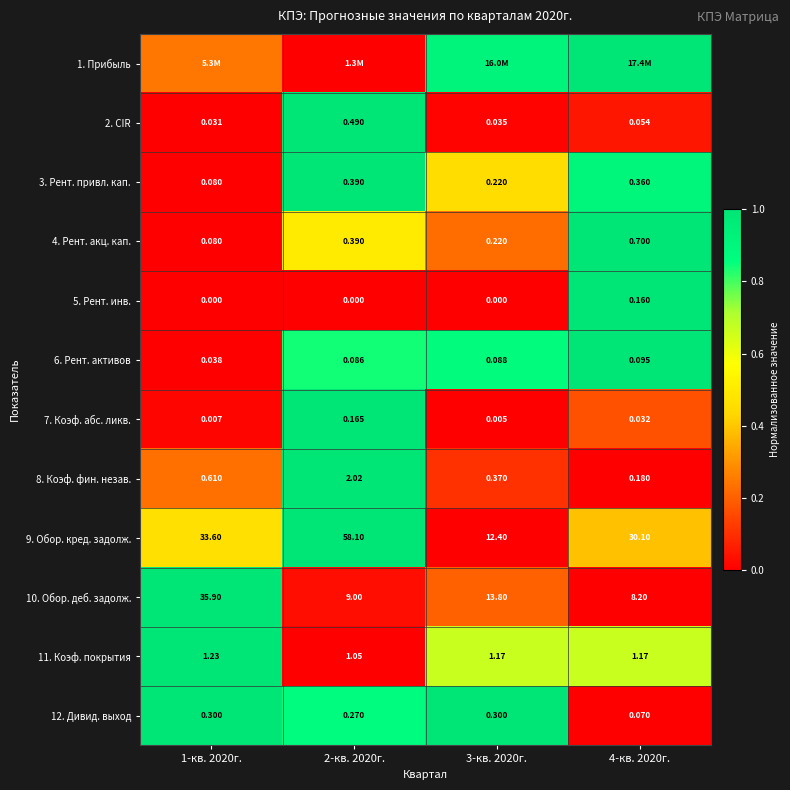

How many positive values does the 5. Рент. инв. series have?

1